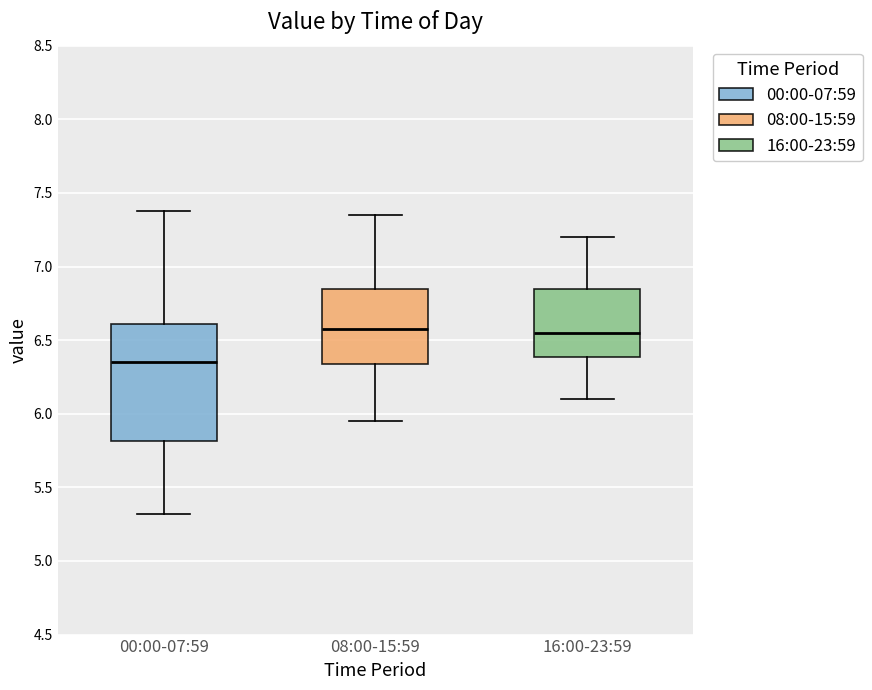

Where does the upper whisker of the box for 16:00-23:59 end on the y-axis? The values are not printed on the chart, so give them approximately, as read against the axis.

7.20